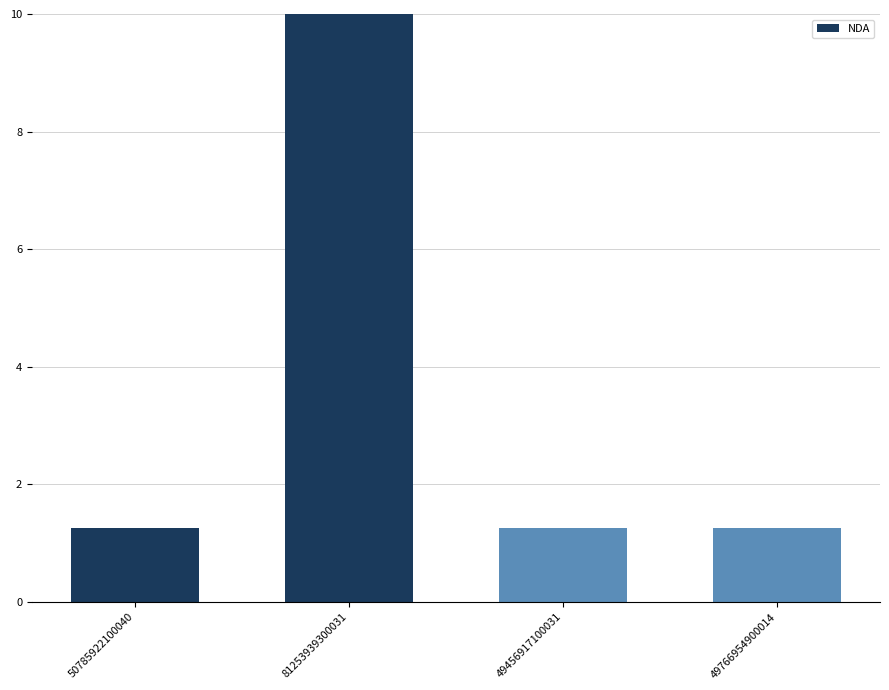

How many distinct data groups are displayed?

1